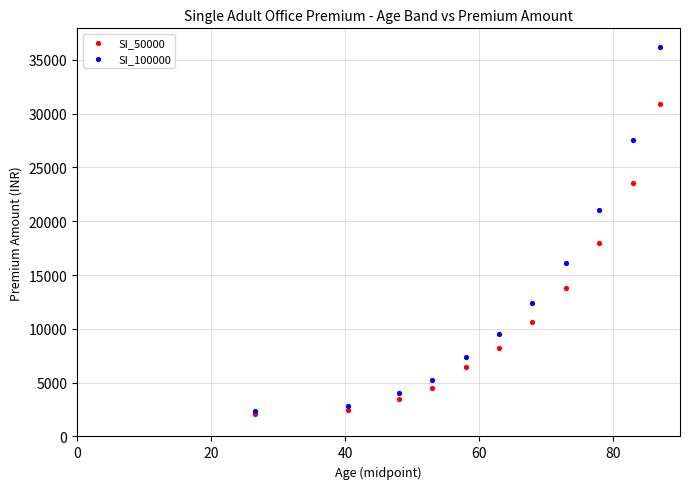

In the SI_50000 series, what Y value is closest to 16500?

17999.7